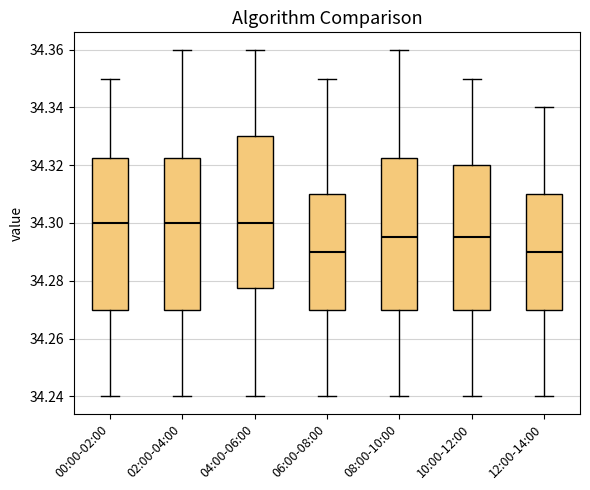

Reading left to right, read every box against the y-axis: the position of its median line, the range the box covers, and the ends of its whiskers. The values are not printed on the chart, so give them approximately, as read against the axis.

00:00-02:00: median 34.300, box 34.270 to 34.322, whiskers 34.240 to 34.350
02:00-04:00: median 34.300, box 34.270 to 34.322, whiskers 34.240 to 34.360
04:00-06:00: median 34.300, box 34.278 to 34.330, whiskers 34.240 to 34.360
06:00-08:00: median 34.290, box 34.270 to 34.310, whiskers 34.240 to 34.350
08:00-10:00: median 34.296, box 34.270 to 34.322, whiskers 34.240 to 34.360
10:00-12:00: median 34.296, box 34.270 to 34.320, whiskers 34.240 to 34.350
12:00-14:00: median 34.290, box 34.270 to 34.310, whiskers 34.240 to 34.340